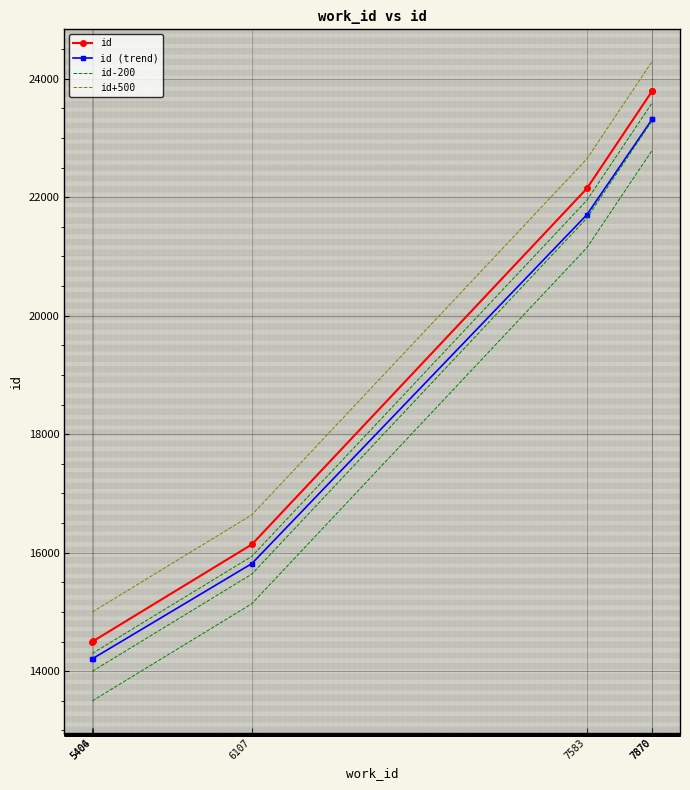

Which series has the widest spread of values?

id